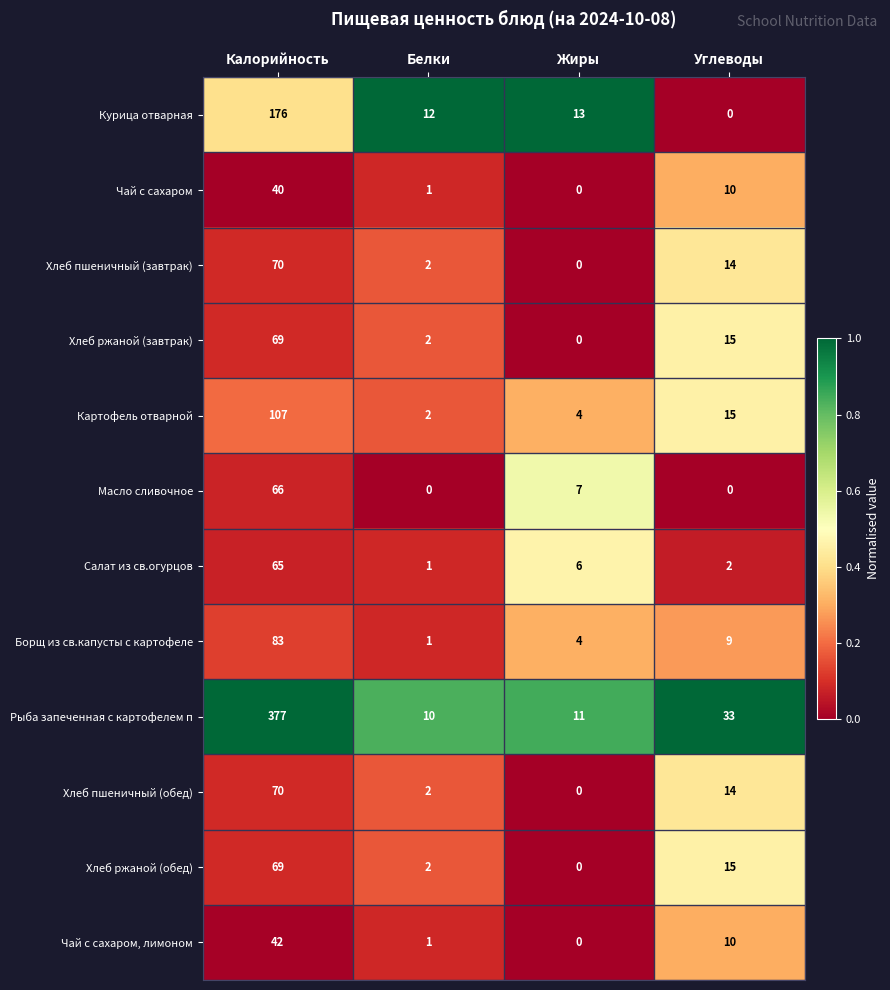

What is the greatest value displayed?

377